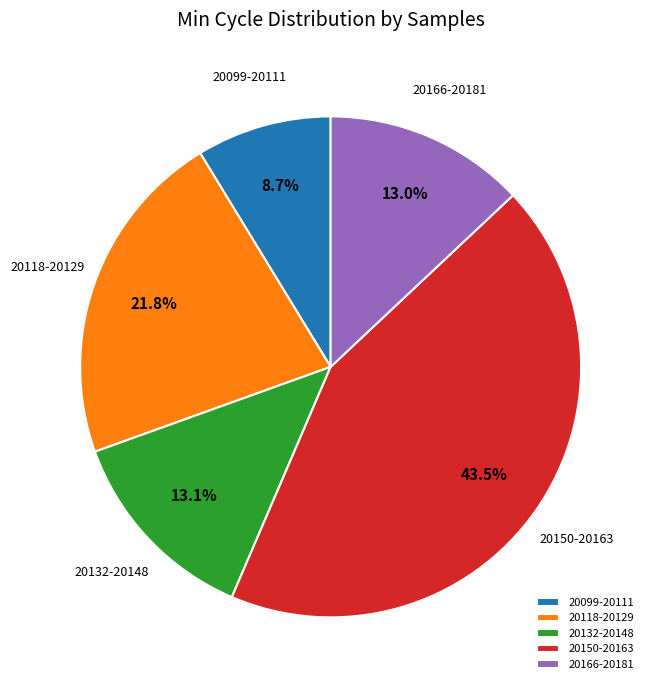

Is there a majority slice in this chart?

No